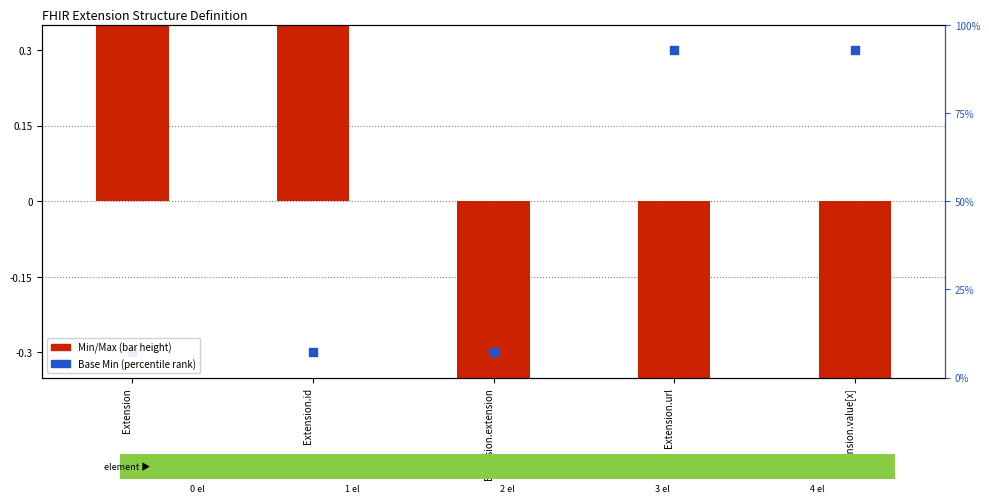

Which series has the largest total across all categories?

Min to Max range